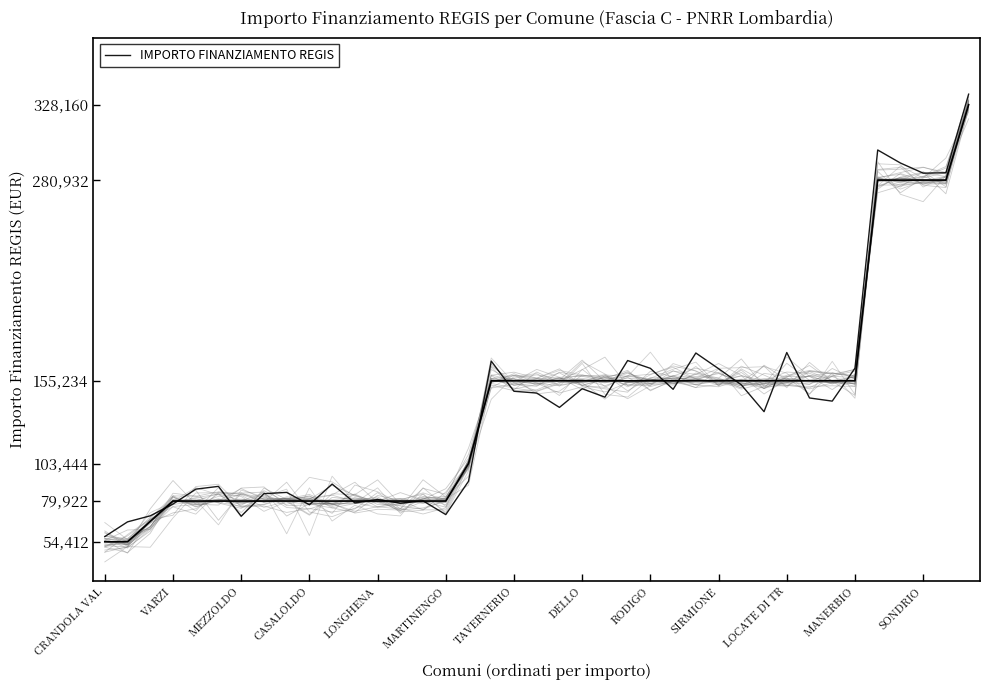

What is the label of the 23rd point from the right?

16